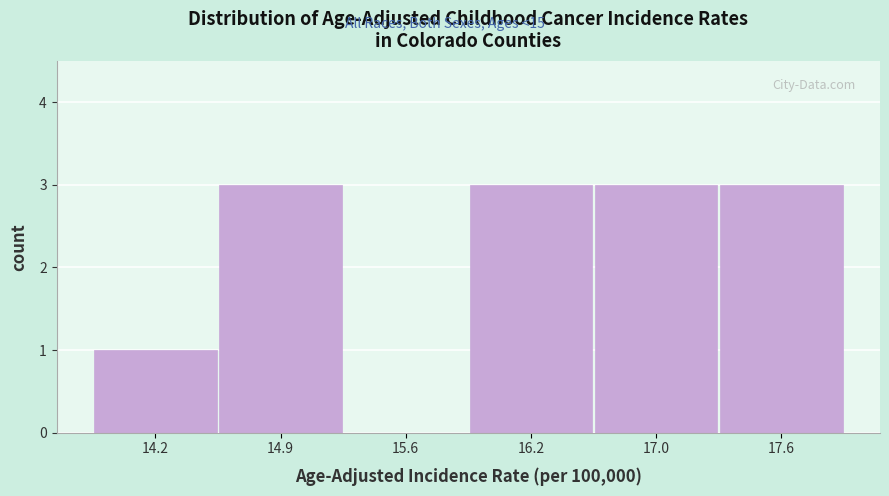

Reading left to right, transcribe all the data shown in this chart.

14.2=1	14.9=3	15.6=0	16.2=3	17.0=3	17.6=3